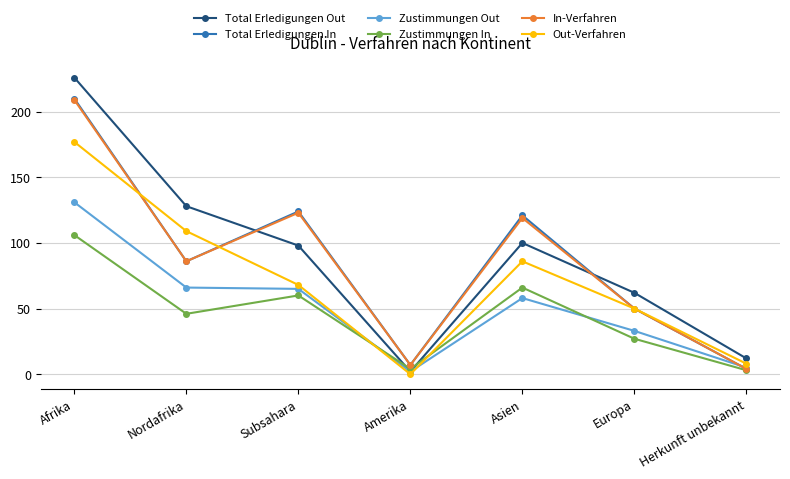

The Zustimmungen In series shows 66 at Asien. True or false?

True